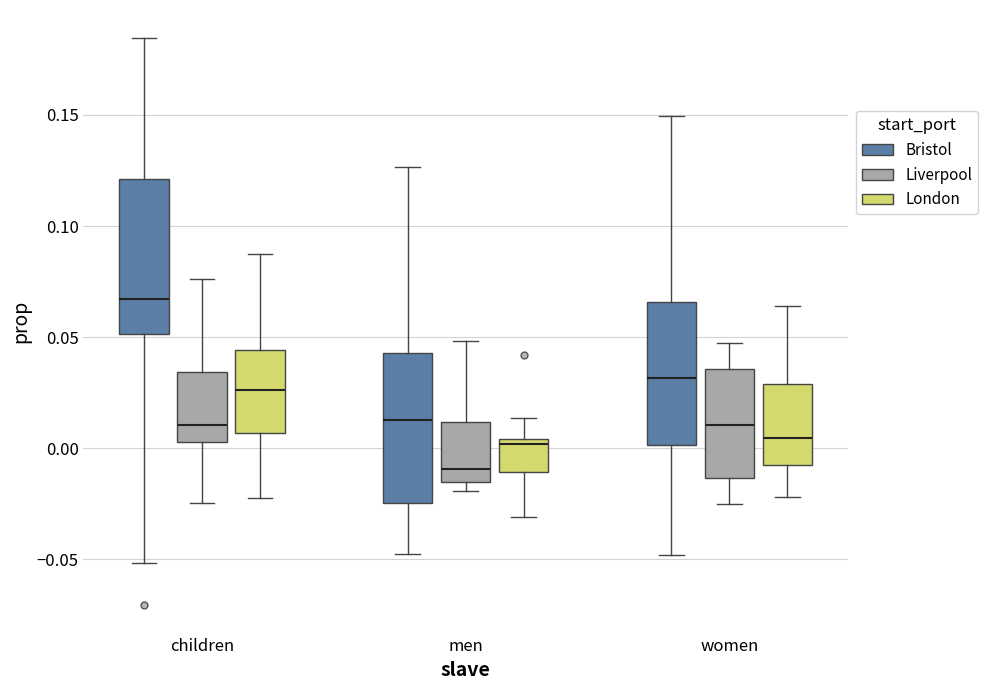

Reading left to right, read every box against the y-axis: the position of its median line, the range the box covers, and the ends of its whiskers. The values are not printed on the chart, so give them approximately, as read against the axis.

children (Bristol): median 0.065, box 0.050 to 0.120, whiskers -0.050 to 0.185
children (Liverpool): median 0.010, box 0.005 to 0.035, whiskers -0.025 to 0.075
children (London): median 0.025, box 0.005 to 0.045, whiskers -0.025 to 0.085
men (Bristol): median 0.015, box -0.025 to 0.045, whiskers -0.045 to 0.125
men (Liverpool): median -0.010, box -0.015 to 0.010, whiskers -0.020 to 0.050
men (London): median 0.000, box -0.010 to 0.005, whiskers -0.030 to 0.015
women (Bristol): median 0.030, box 0.000 to 0.065, whiskers -0.050 to 0.150
women (Liverpool): median 0.010, box -0.015 to 0.035, whiskers -0.025 to 0.045
women (London): median 0.005, box -0.010 to 0.030, whiskers -0.020 to 0.065